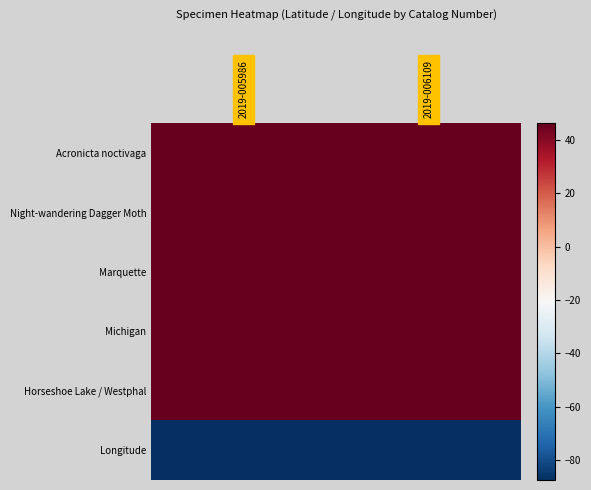

Count the number of categories in the chart.

2